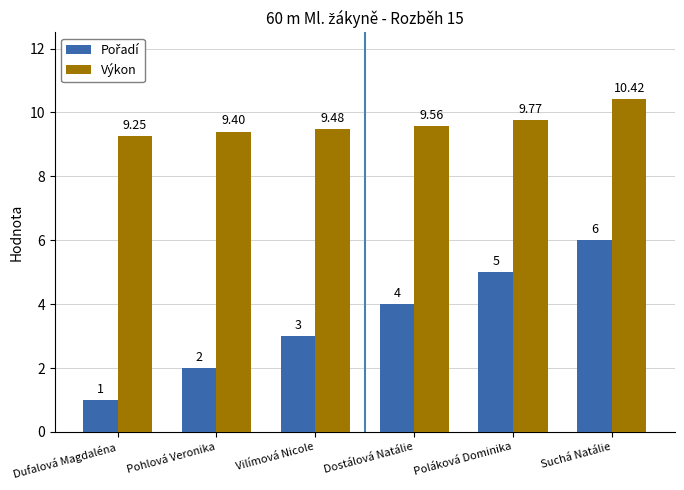

At which category is the sum across all series the highest?

Suchá Natálie